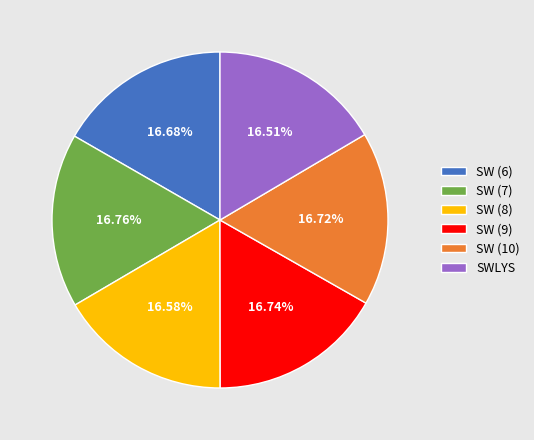

Count the number of slices in the pie.

6